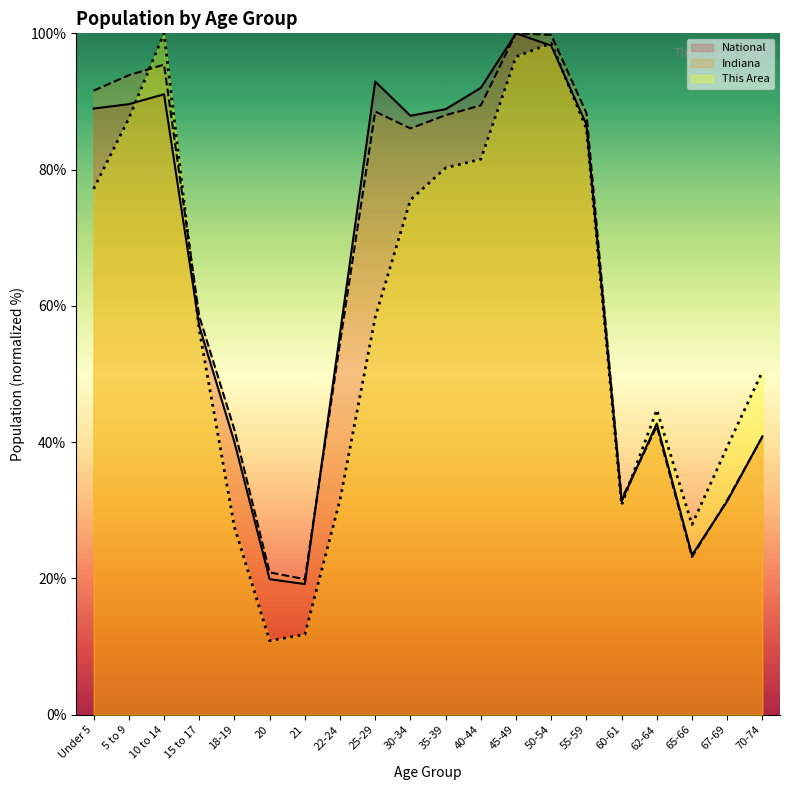

What is the difference between the second highest and minimum values in the National series?

79.0